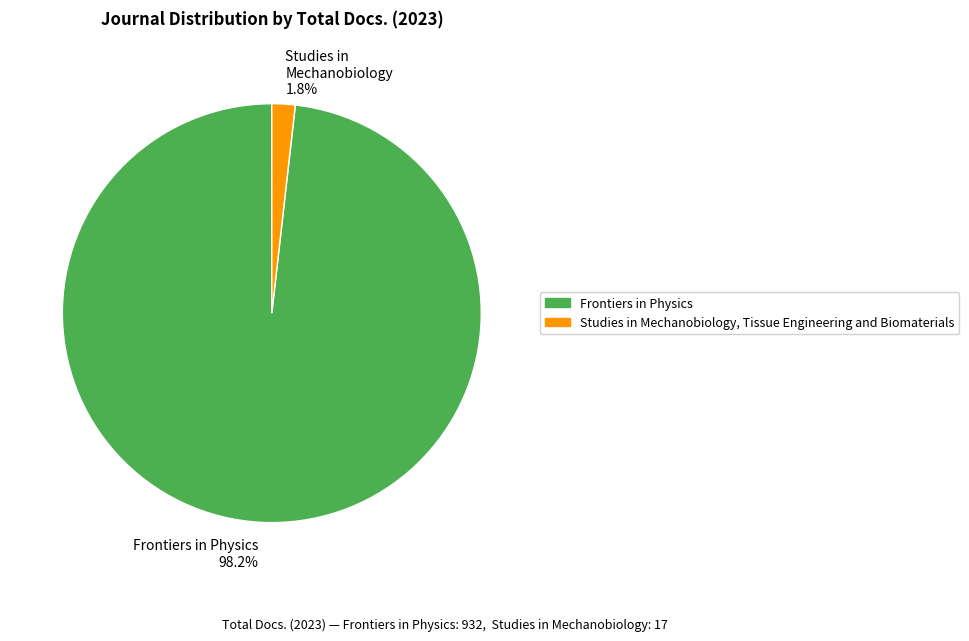

To the nearest percent, what is the difference between the largest and smallest slice percentages?

96%